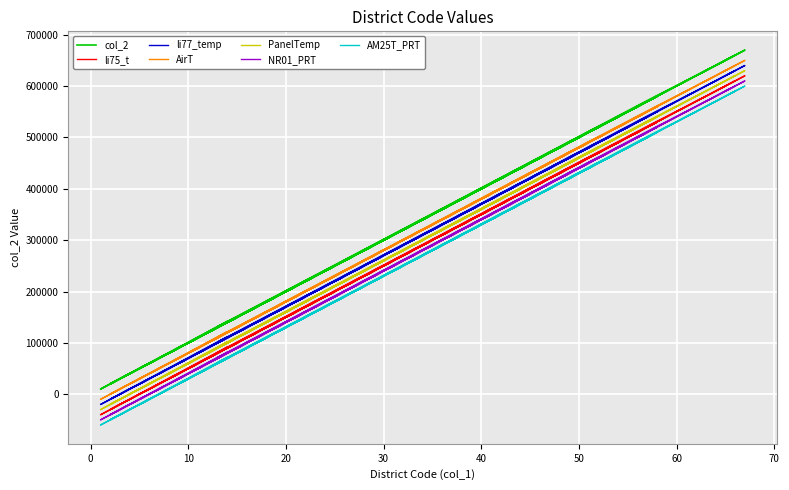

At which category does the data reach its first local valley?

8